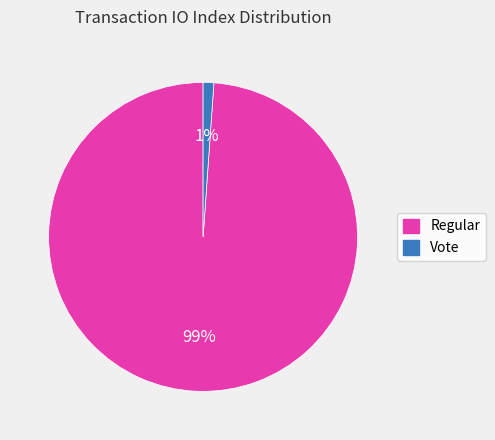

Between Regular and Vote, which is larger?

Regular